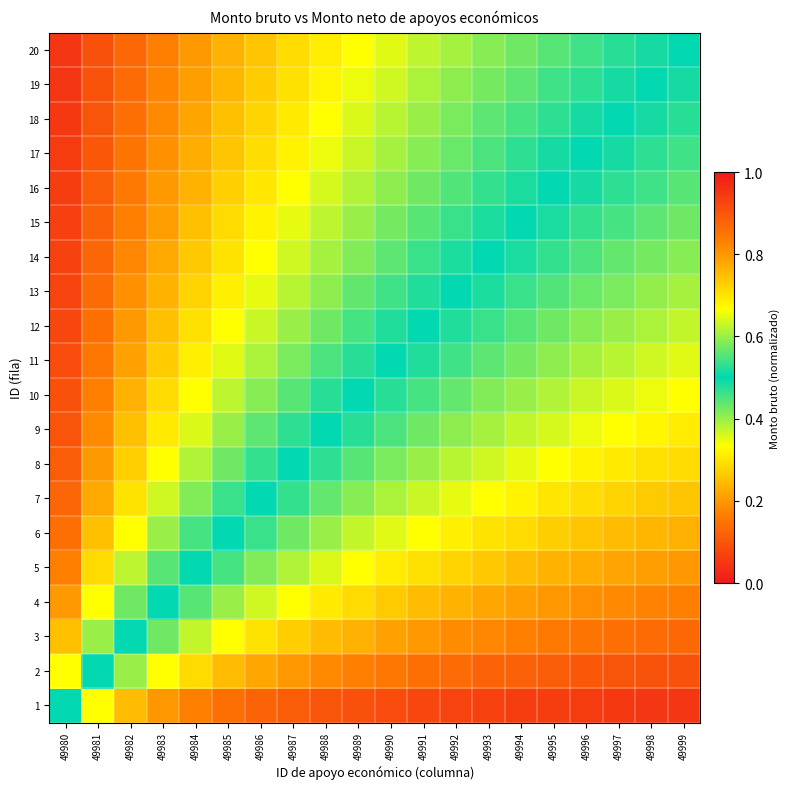

Reading left to right, transcribe all the data shown in this chart.

1: 49980=0.5	49981=0.7	49982=0.8	49983=0.8	49984=0.8	49985=0.9	49986=0.9	49987=0.9	49988=0.9	49989=0.9	49990=0.9	49991=0.9	49992=0.9	49993=0.9	49994=0.9	49995=0.9	49996=0.9	49997=0.9	49998=0.9	49999=1.0
2: 49980=0.3	49981=0.5	49982=0.6	49983=0.7	49984=0.7	49985=0.8	49986=0.8	49987=0.8	49988=0.8	49989=0.8	49990=0.8	49991=0.9	49992=0.9	49993=0.9	49994=0.9	49995=0.9	49996=0.9	49997=0.9	49998=0.9	49999=0.9
3: 49980=0.2	49981=0.4	49982=0.5	49983=0.6	49984=0.6	49985=0.7	49986=0.7	49987=0.7	49988=0.8	49989=0.8	49990=0.8	49991=0.8	49992=0.8	49993=0.8	49994=0.8	49995=0.8	49996=0.8	49997=0.9	49998=0.9	49999=0.9
4: 49980=0.2	49981=0.3	49982=0.4	49983=0.5	49984=0.6	49985=0.6	49986=0.6	49987=0.7	49988=0.7	49989=0.7	49990=0.7	49991=0.8	49992=0.8	49993=0.8	49994=0.8	49995=0.8	49996=0.8	49997=0.8	49998=0.8	49999=0.8
5: 49980=0.2	49981=0.3	49982=0.4	49983=0.4	49984=0.5	49985=0.5	49986=0.6	49987=0.6	49988=0.6	49989=0.7	49990=0.7	49991=0.7	49992=0.7	49993=0.7	49994=0.8	49995=0.8	49996=0.8	49997=0.8	49998=0.8	49999=0.8
6: 49980=0.1	49981=0.2	49982=0.3	49983=0.4	49984=0.5	49985=0.5	49986=0.5	49987=0.6	49988=0.6	49989=0.6	49990=0.6	49991=0.7	49992=0.7	49993=0.7	49994=0.7	49995=0.7	49996=0.7	49997=0.8	49998=0.8	49999=0.8
7: 49980=0.1	49981=0.2	49982=0.3	49983=0.4	49984=0.4	49985=0.5	49986=0.5	49987=0.5	49988=0.6	49989=0.6	49990=0.6	49991=0.6	49992=0.7	49993=0.7	49994=0.7	49995=0.7	49996=0.7	49997=0.7	49998=0.7	49999=0.7
8: 49980=0.1	49981=0.2	49982=0.3	49983=0.3	49984=0.4	49985=0.4	49986=0.5	49987=0.5	49988=0.5	49989=0.6	49990=0.6	49991=0.6	49992=0.6	49993=0.6	49994=0.7	49995=0.7	49996=0.7	49997=0.7	49998=0.7	49999=0.7
9: 49980=0.1	49981=0.2	49982=0.2	49983=0.3	49984=0.4	49985=0.4	49986=0.4	49987=0.5	49988=0.5	49989=0.5	49990=0.6	49991=0.6	49992=0.6	49993=0.6	49994=0.6	49995=0.6	49996=0.7	49997=0.7	49998=0.7	49999=0.7
10: 49980=0.1	49981=0.2	49982=0.2	49983=0.3	49984=0.3	49985=0.4	49986=0.4	49987=0.4	49988=0.5	49989=0.5	49990=0.5	49991=0.5	49992=0.6	49993=0.6	49994=0.6	49995=0.6	49996=0.6	49997=0.6	49998=0.7	49999=0.7
11: 49980=0.1	49981=0.2	49982=0.2	49983=0.3	49984=0.3	49985=0.4	49986=0.4	49987=0.4	49988=0.5	49989=0.5	49990=0.5	49991=0.5	49992=0.5	49993=0.6	49994=0.6	49995=0.6	49996=0.6	49997=0.6	49998=0.6	49999=0.6
12: 49980=0.1	49981=0.1	49982=0.2	49983=0.2	49984=0.3	49985=0.3	49986=0.4	49987=0.4	49988=0.4	49989=0.5	49990=0.5	49991=0.5	49992=0.5	49993=0.5	49994=0.6	49995=0.6	49996=0.6	49997=0.6	49998=0.6	49999=0.6
13: 49980=0.1	49981=0.1	49982=0.2	49983=0.2	49984=0.3	49985=0.3	49986=0.3	49987=0.4	49988=0.4	49989=0.4	49990=0.5	49991=0.5	49992=0.5	49993=0.5	49994=0.5	49995=0.6	49996=0.6	49997=0.6	49998=0.6	49999=0.6
14: 49980=0.1	49981=0.1	49982=0.2	49983=0.2	49984=0.3	49985=0.3	49986=0.3	49987=0.4	49988=0.4	49989=0.4	49990=0.4	49991=0.5	49992=0.5	49993=0.5	49994=0.5	49995=0.5	49996=0.5	49997=0.6	49998=0.6	49999=0.6
15: 49980=0.1	49981=0.1	49982=0.2	49983=0.2	49984=0.2	49985=0.3	49986=0.3	49987=0.3	49988=0.4	49989=0.4	49990=0.4	49991=0.4	49992=0.5	49993=0.5	49994=0.5	49995=0.5	49996=0.5	49997=0.5	49998=0.6	49999=0.6
16: 49980=0.1	49981=0.1	49982=0.2	49983=0.2	49984=0.2	49985=0.3	49986=0.3	49987=0.3	49988=0.4	49989=0.4	49990=0.4	49991=0.4	49992=0.4	49993=0.5	49994=0.5	49995=0.5	49996=0.5	49997=0.5	49998=0.5	49999=0.6
17: 49980=0.1	49981=0.1	49982=0.1	49983=0.2	49984=0.2	49985=0.3	49986=0.3	49987=0.3	49988=0.3	49989=0.4	49990=0.4	49991=0.4	49992=0.4	49993=0.5	49994=0.5	49995=0.5	49996=0.5	49997=0.5	49998=0.5	49999=0.5
18: 49980=0.1	49981=0.1	49982=0.1	49983=0.2	49984=0.2	49985=0.2	49986=0.3	49987=0.3	49988=0.3	49989=0.4	49990=0.4	49991=0.4	49992=0.4	49993=0.4	49994=0.5	49995=0.5	49996=0.5	49997=0.5	49998=0.5	49999=0.5
19: 49980=0.1	49981=0.1	49982=0.1	49983=0.2	49984=0.2	49985=0.2	49986=0.3	49987=0.3	49988=0.3	49989=0.3	49990=0.4	49991=0.4	49992=0.4	49993=0.4	49994=0.4	49995=0.5	49996=0.5	49997=0.5	49998=0.5	49999=0.5
20: 49980=0.0	49981=0.1	49982=0.1	49983=0.2	49984=0.2	49985=0.2	49986=0.3	49987=0.3	49988=0.3	49989=0.3	49990=0.4	49991=0.4	49992=0.4	49993=0.4	49994=0.4	49995=0.4	49996=0.5	49997=0.5	49998=0.5	49999=0.5